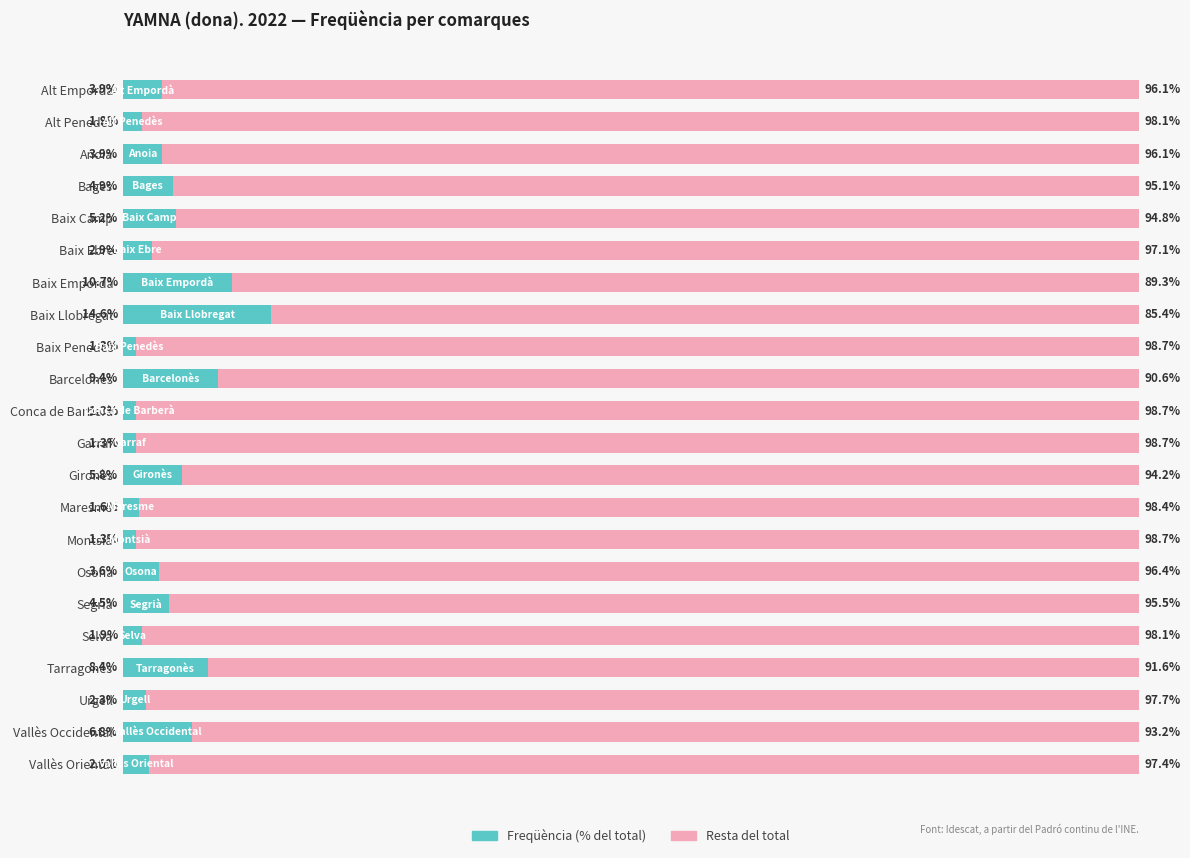

Reading left to right, transcribe all the data shown in this chart.

Freqüència: 3.9	1.9	3.9	4.9	5.2	2.9	10.7	14.6	1.3	9.4	1.3	1.3	5.8	1.6	1.3	3.6	4.5	1.9	8.4	2.3	6.8	2.6
Resta Total: 96.1	98.1	96.1	95.1	94.8	97.1	89.3	85.4	98.7	90.6	98.7	98.7	94.2	98.4	98.7	96.4	95.5	98.1	91.6	97.7	93.2	97.4